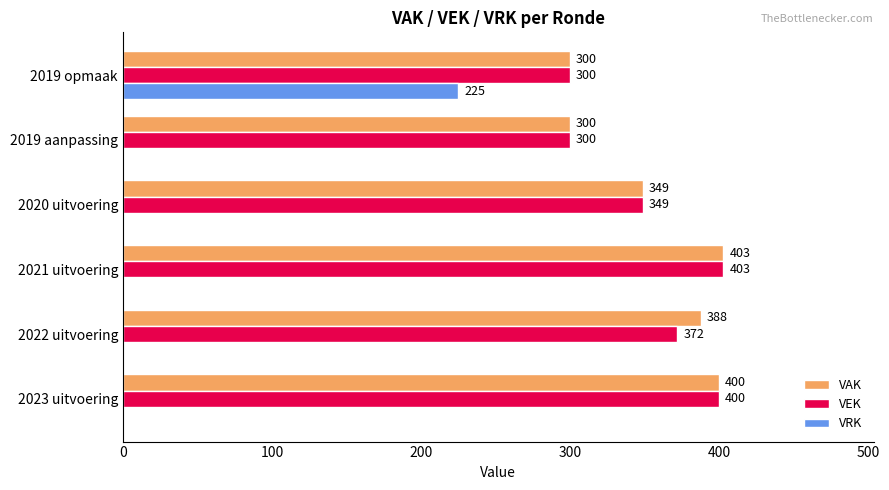

Which series changed the most between 2022 uitvoering and 2020 uitvoering?

VAK